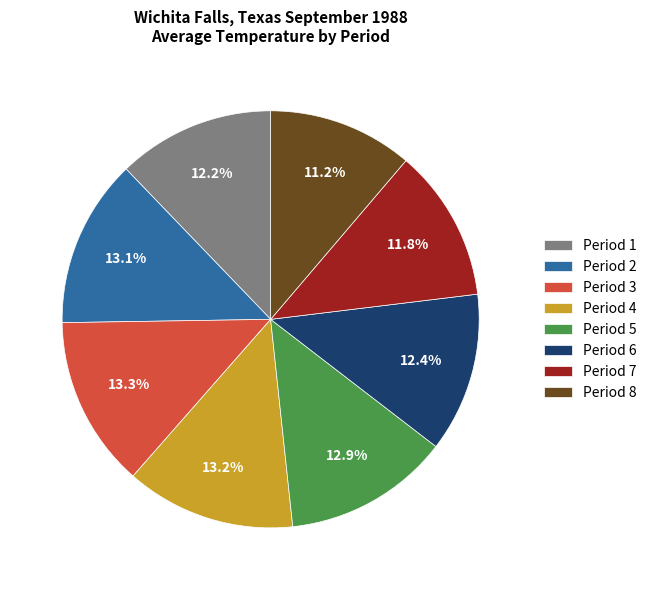

What is the ratio of the value at Period 3 to the value at Period 6?

1.1